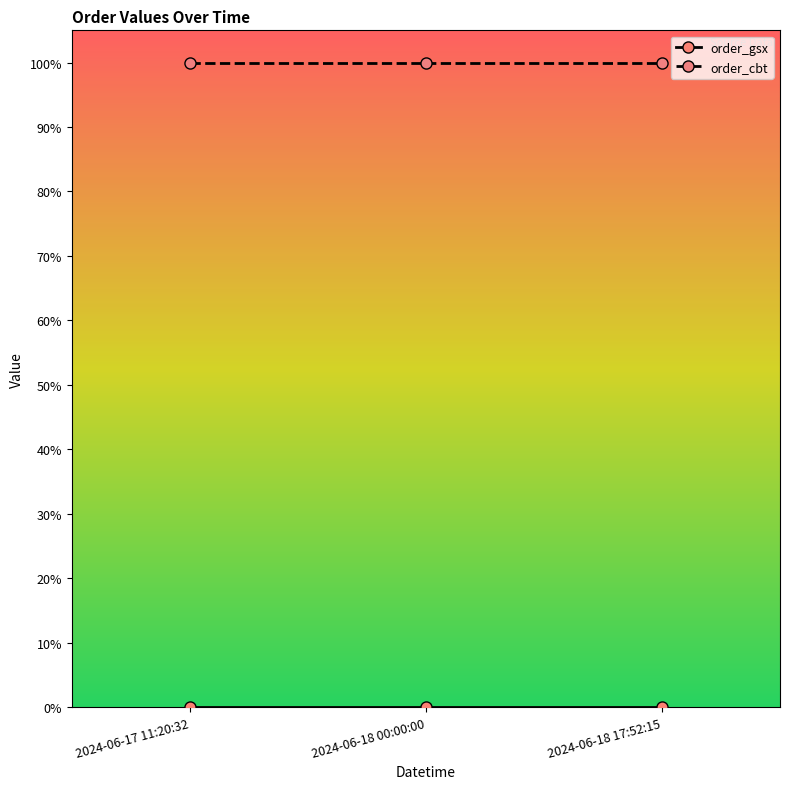

Is this an area chart (filled region under the line)?

No